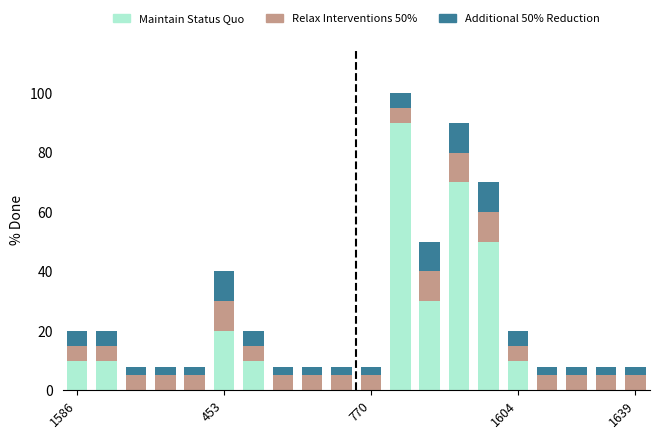

What is the highest value of the Maintain Status Quo series?

90